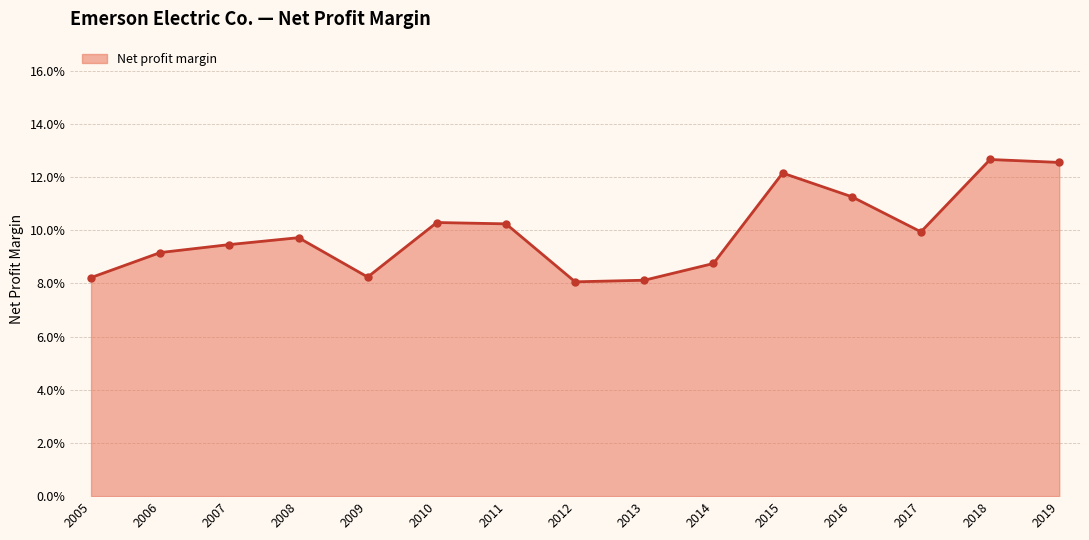

Reading left to right, what are all the values shown in this chart?

0.1	0.1	0.1	0.1	0.1	0.1	0.1	0.1	0.1	0.1	0.1	0.1	0.1	0.1	0.1